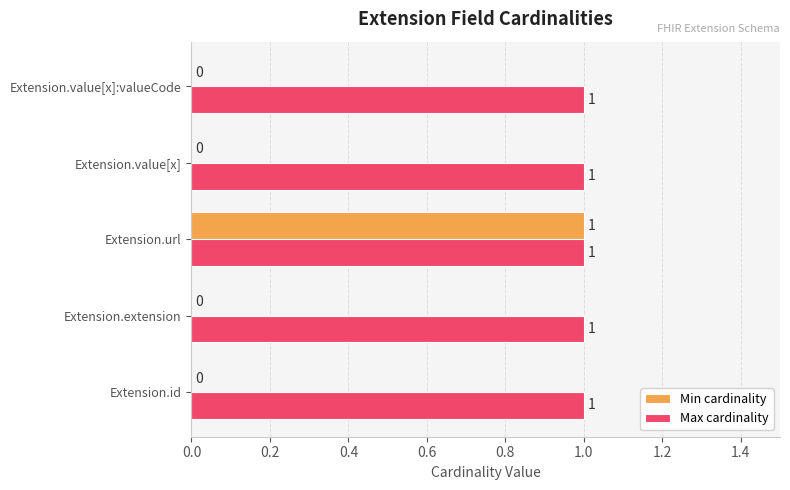

True or false: Max cardinality has a value of 1 at Extension.url.

True